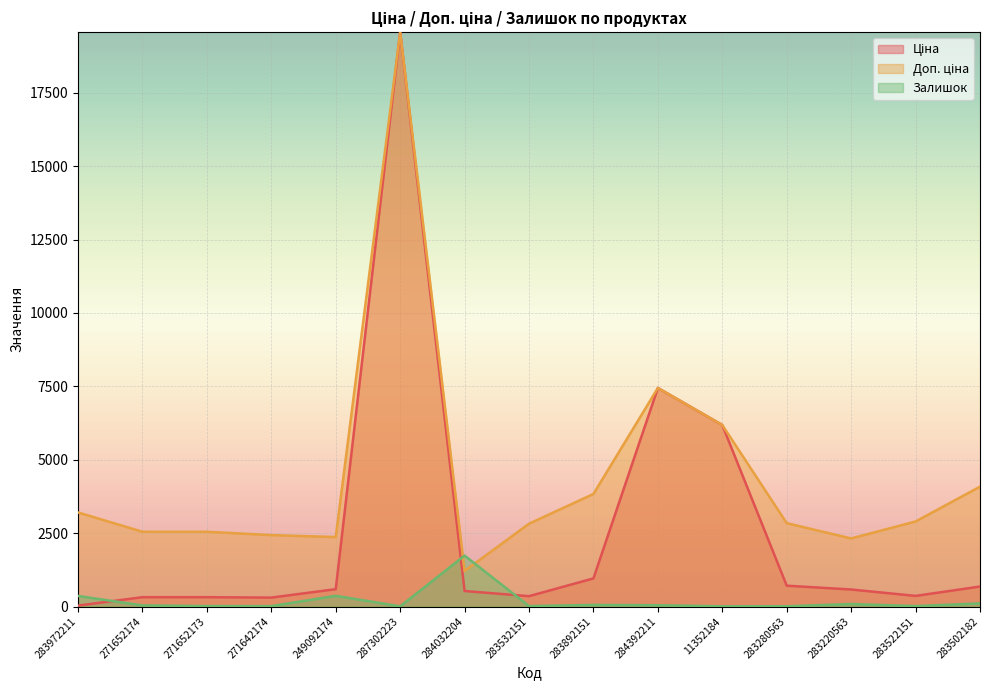

The value of Доп. ціна at 284392211 is 7444.6. True or false?

True